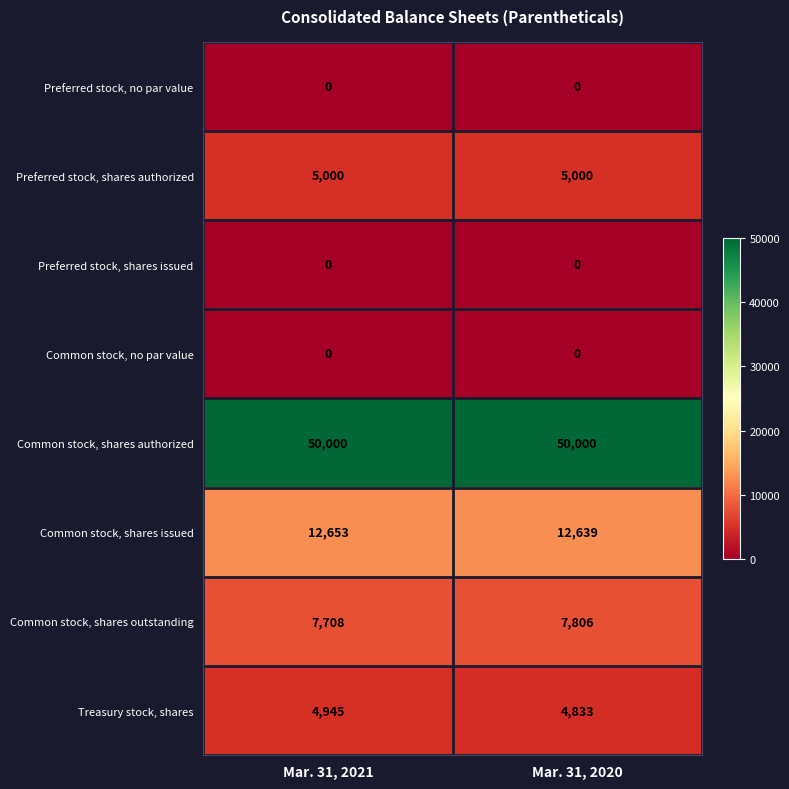

Reading left to right, extract all data points from this chart.

Preferred stock, no par value: 0	0
Preferred stock, shares authorized: 5000	5000
Preferred stock, shares issued: 0	0
Common stock, no par value: 0	0
Common stock, shares authorized: 50000	50000
Common stock, shares issued: 12653	12639
Common stock, shares outstanding: 7708	7806
Treasury stock, shares: 4945	4833